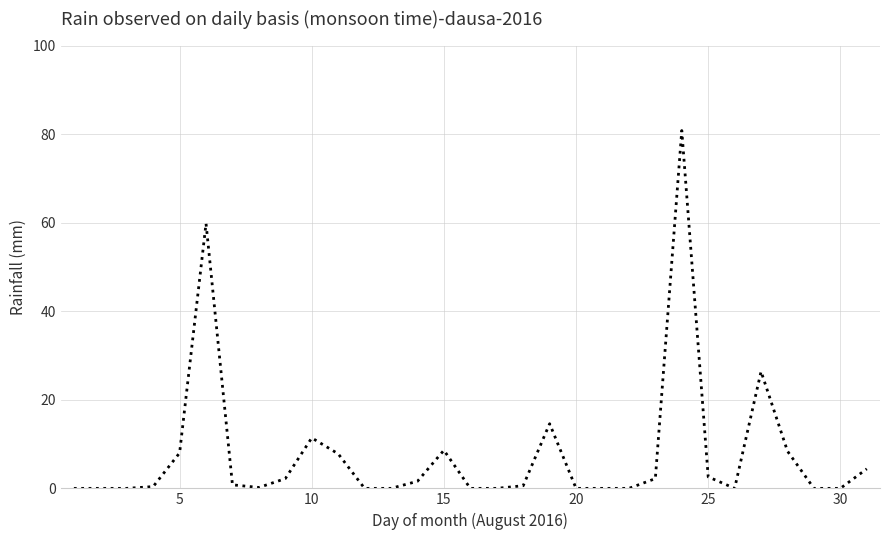

What is the difference between the maximum and minimum values?

80.8